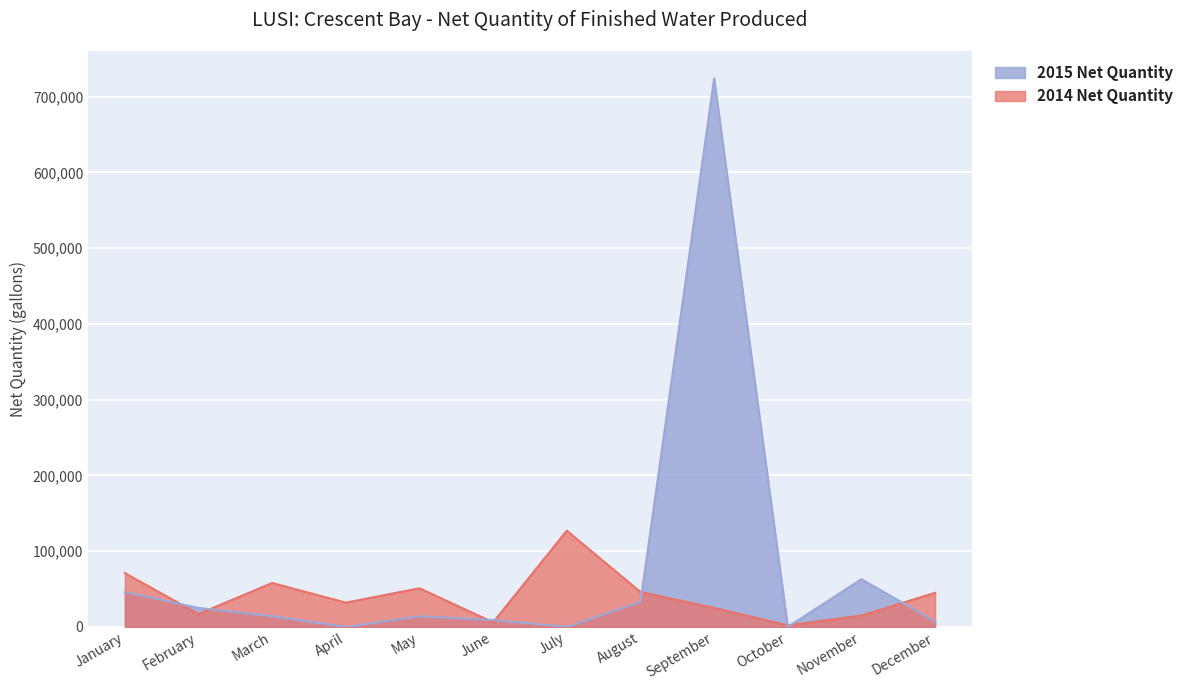

Which series has the largest total across all categories?

2015 Net Quantity